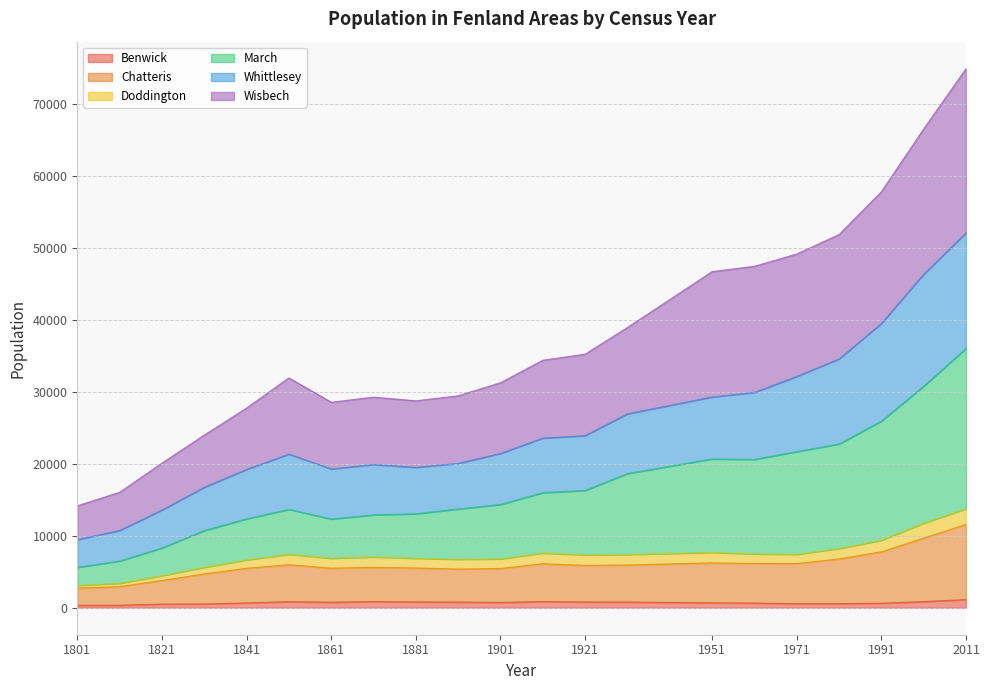

Rank the categories by Chatteris value from lowest to highest.

1801, 1811, 1821, 1831, 1891, 1901, 1841, 1861, 1881, 1871, 1921, 1931, 1851, 1911, 1971, 1961, 1951, 1981, 1991, 2001, 2011